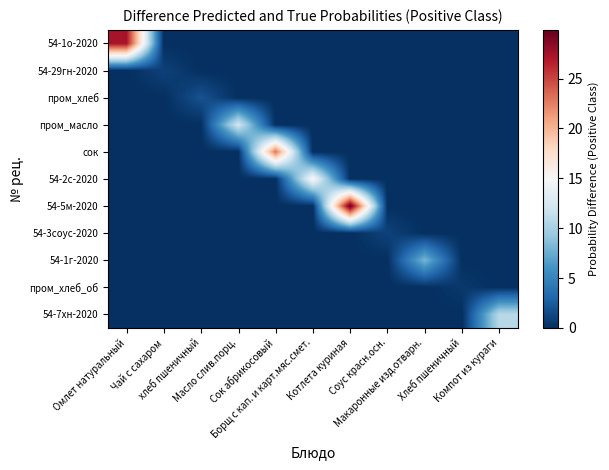

How many series are shown in this chart?

11